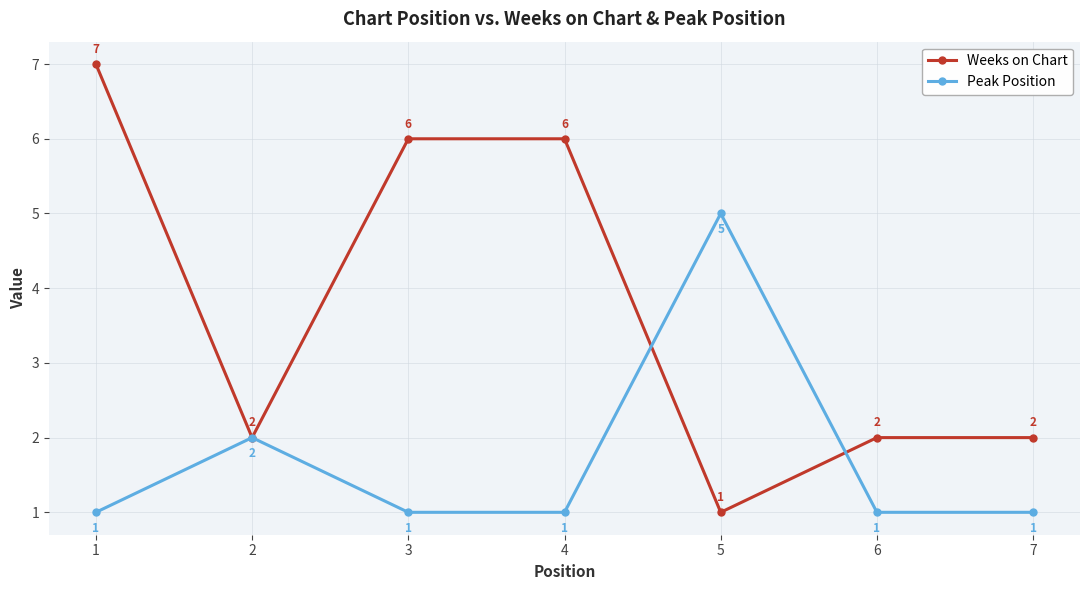

Where is the first local minimum for Weeks on Chart?

2